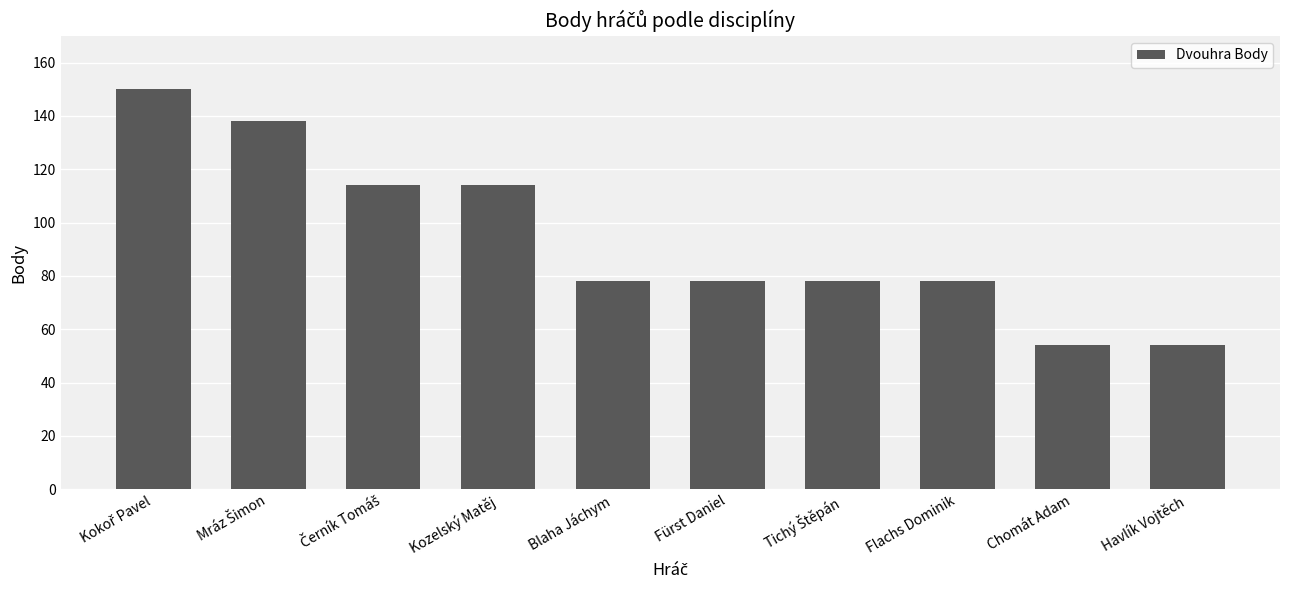

Is it true that the value at Blaha Jáchym is 78?

True